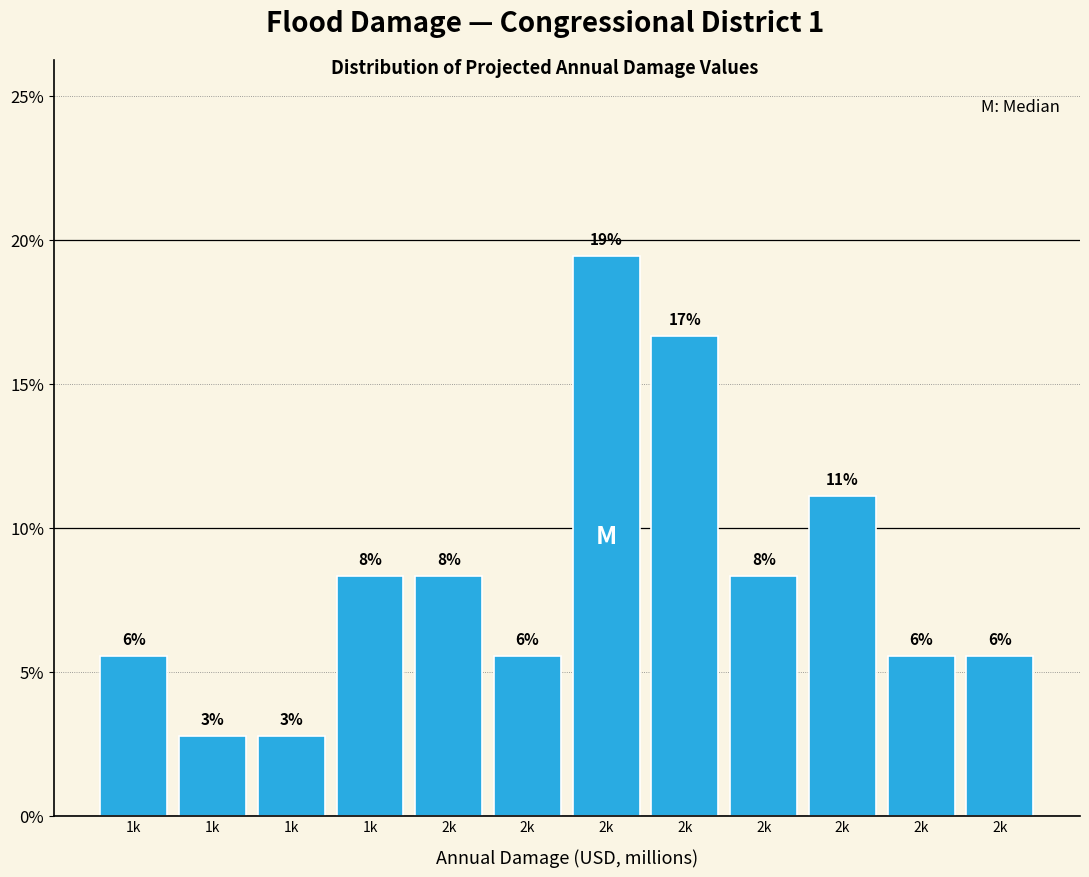

Are the bars horizontal?

No